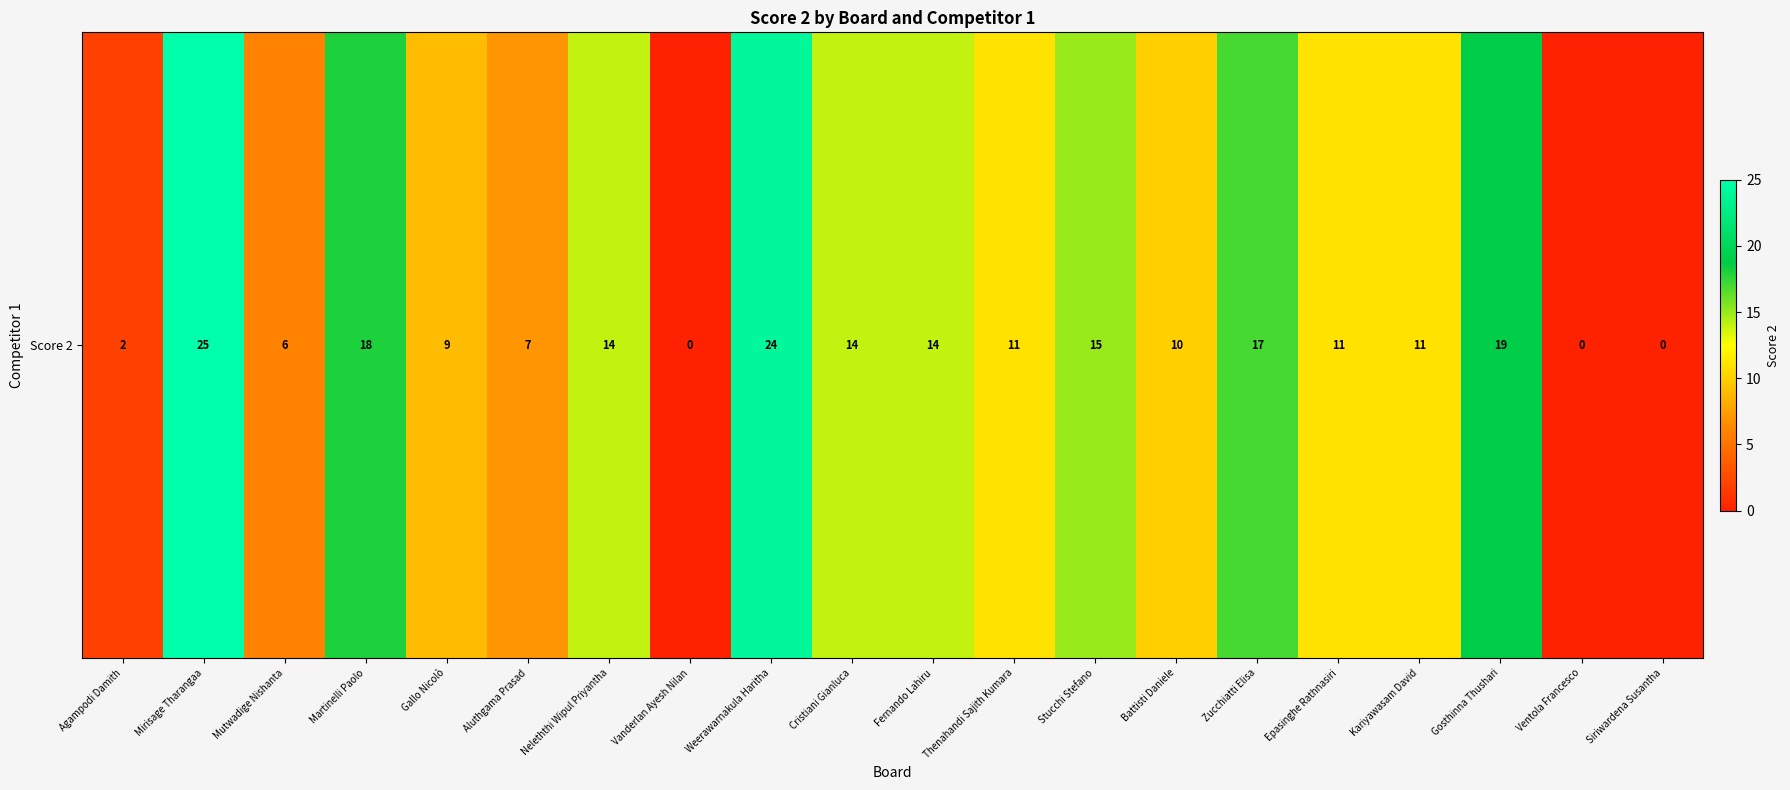

Approximately how many times larger is the value at Fernando Lahiru compared to Mutwadige Nishanta?

2.3